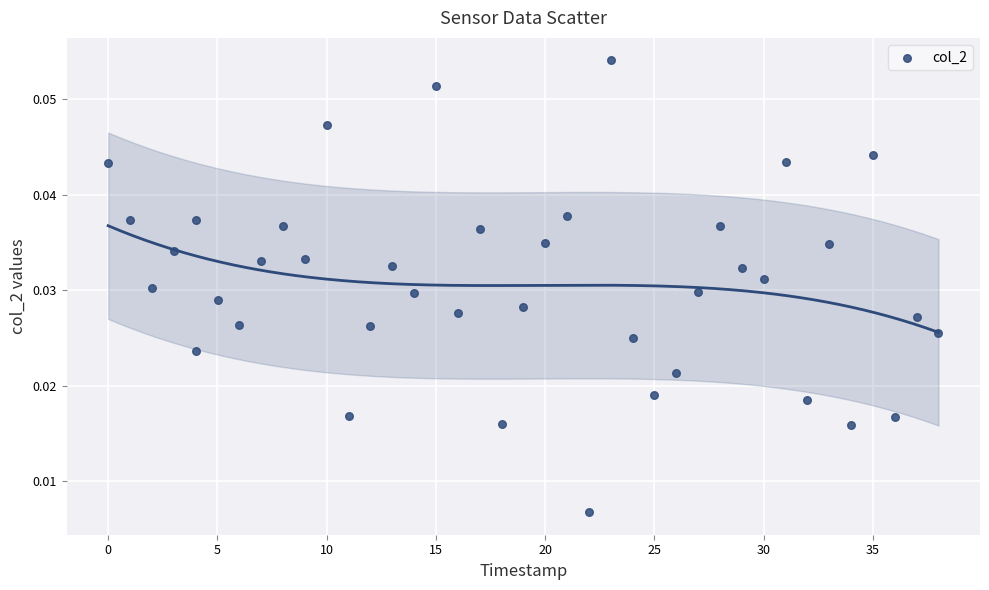

What is the range of X values (max minus min)?

38.0